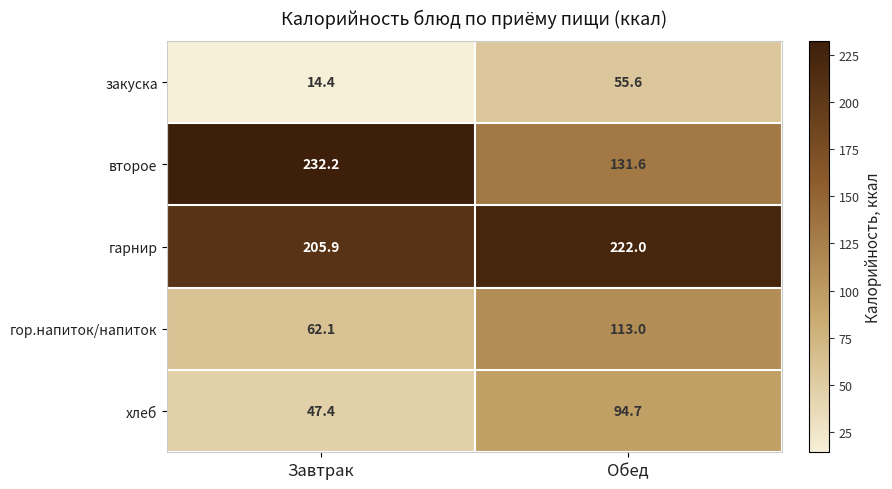

At how many categories does at least one series exceed 112?

2